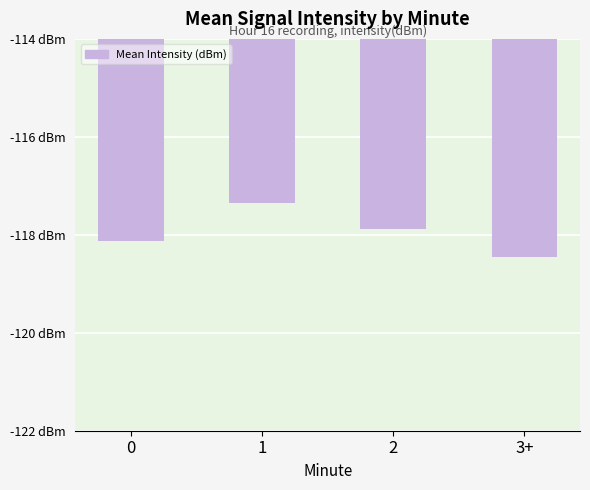

Does the chart contain any negative values?

Yes